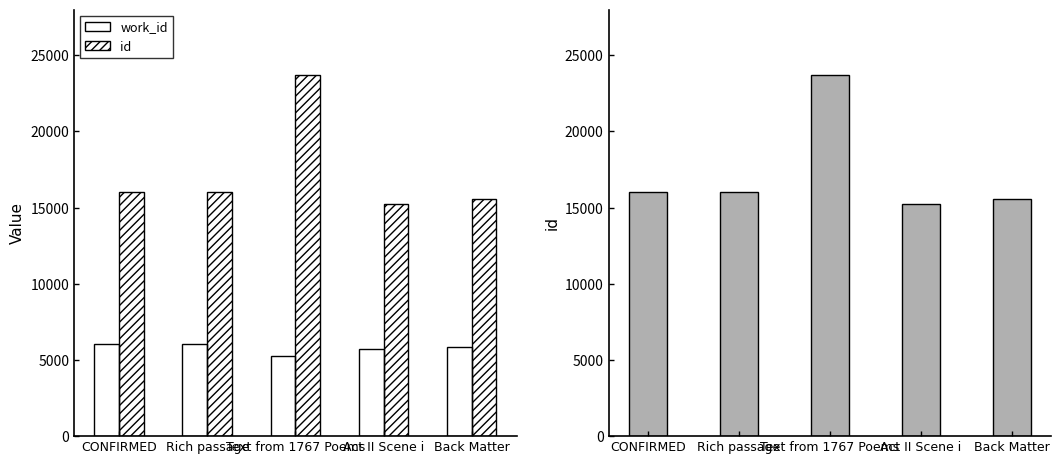

How many groups of bars are there?

5